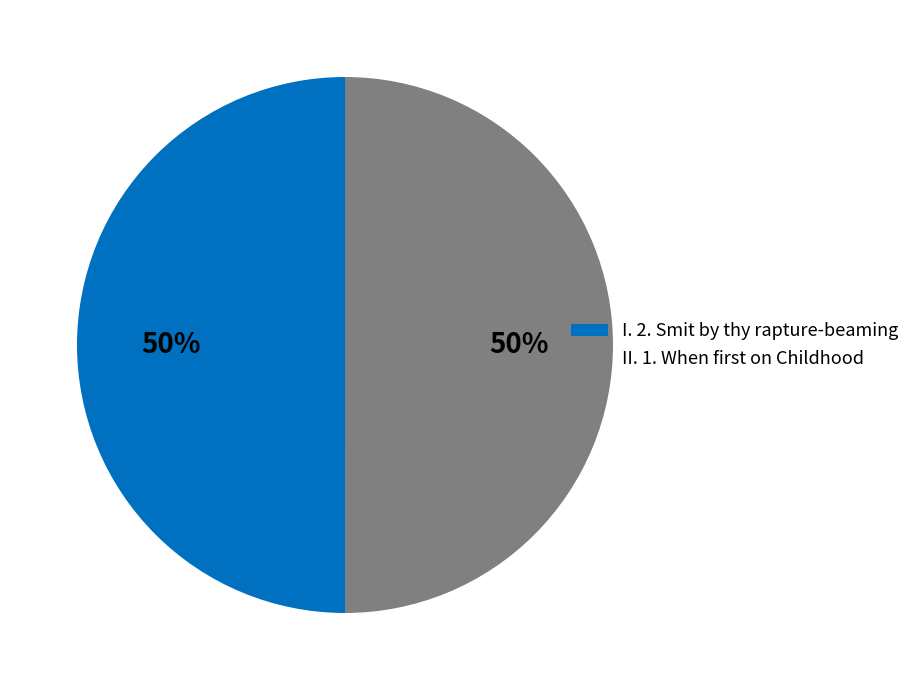

Count the number of slices in the pie.

2